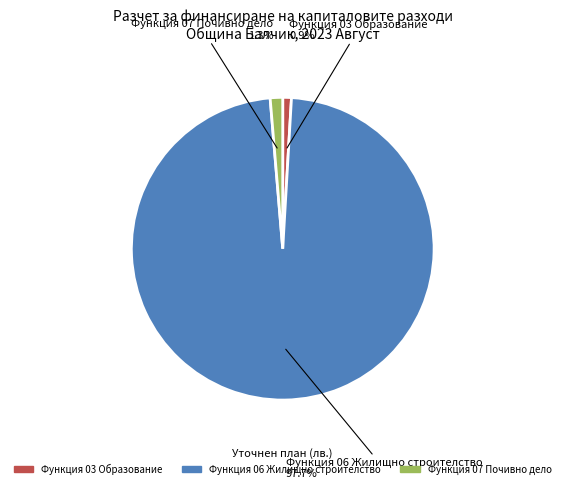

How many slices are in this pie chart?

3